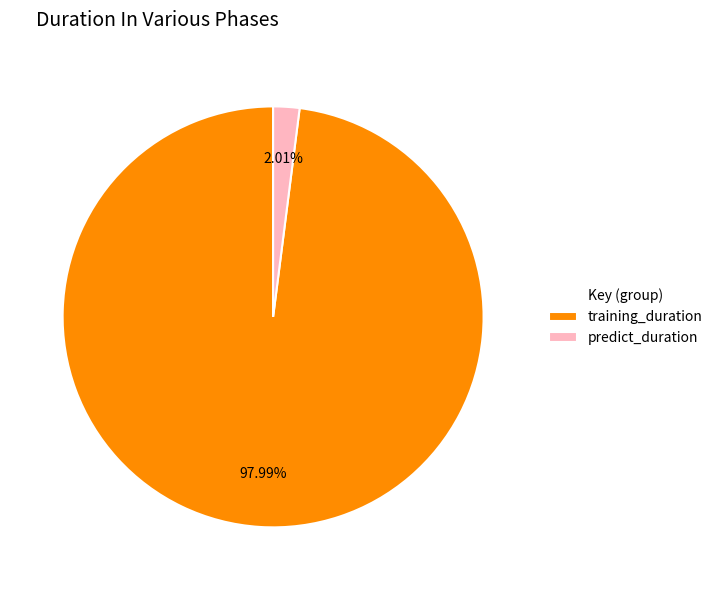

Is it true that training_duration is 84% of the pie?

False